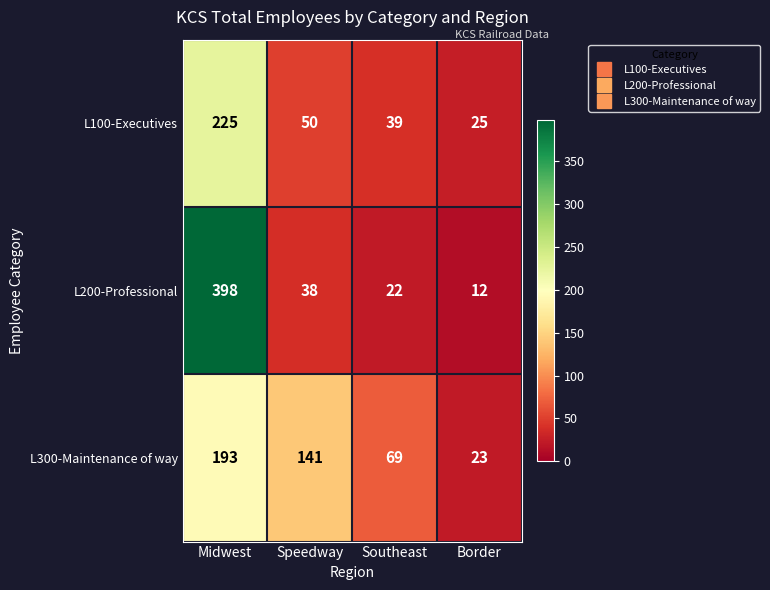

What is the difference between the L300-Maintenance of way values at Southeast and Border?

46